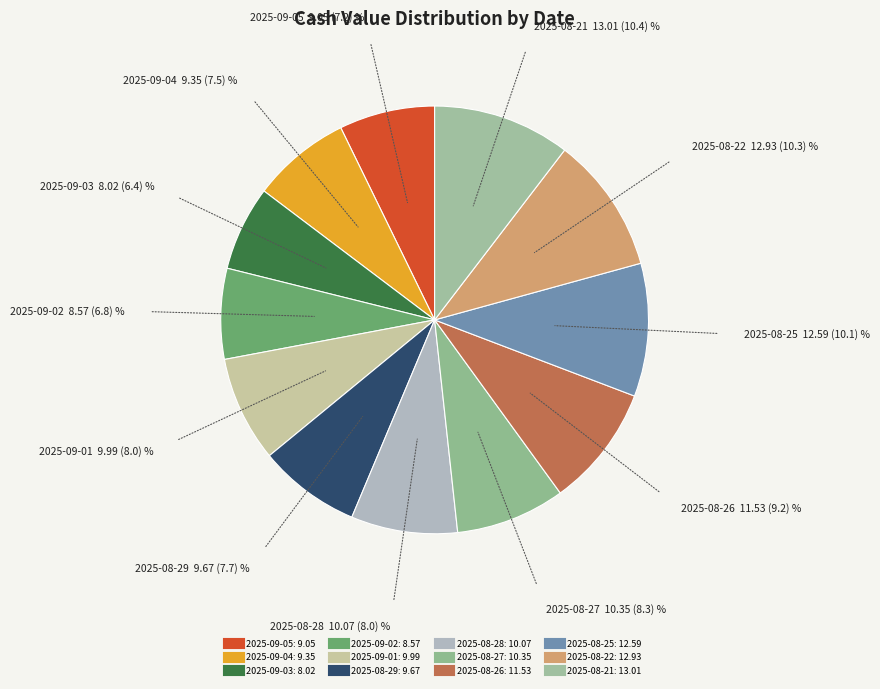

Between 2025-08-29 and 2025-08-27, which is larger?

2025-08-27